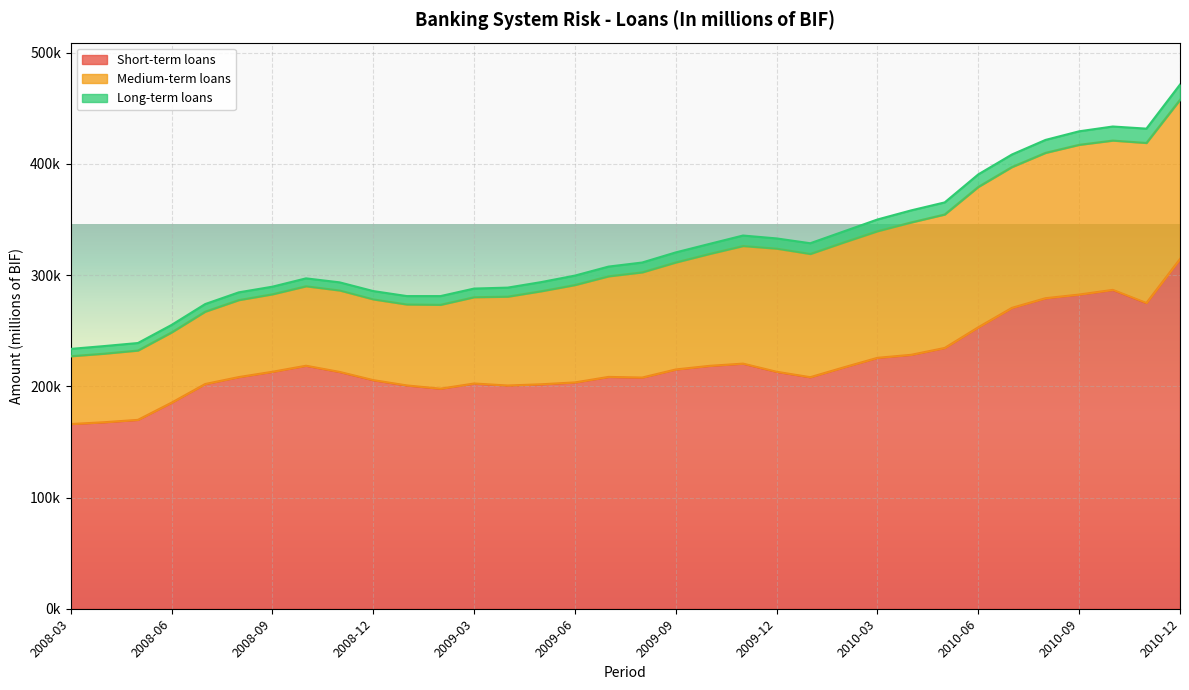

What is the approximate value of Short-term loans at 2008-11?

212900.8